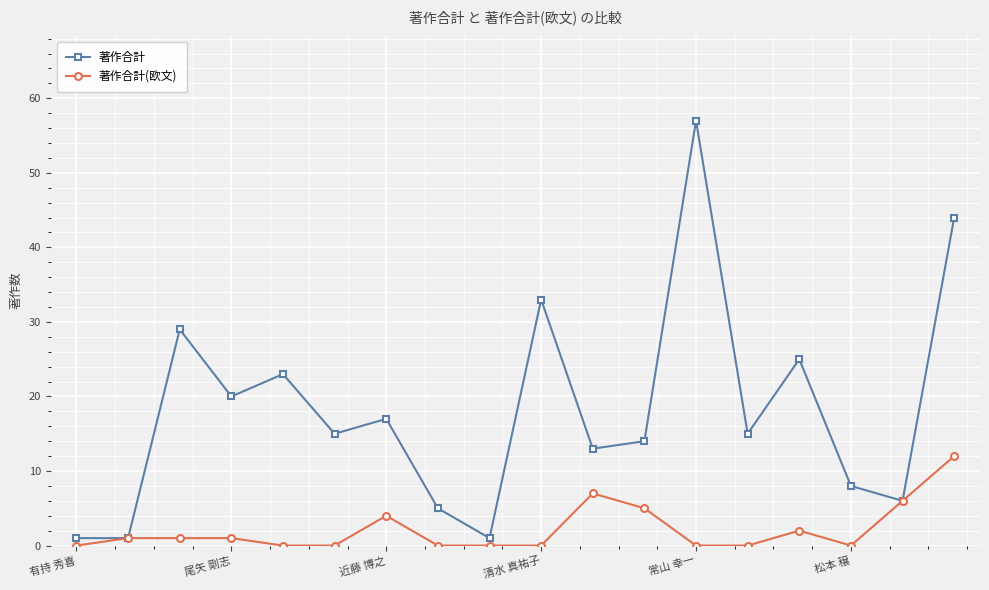

What is the sum of all 著作合計 values?

327